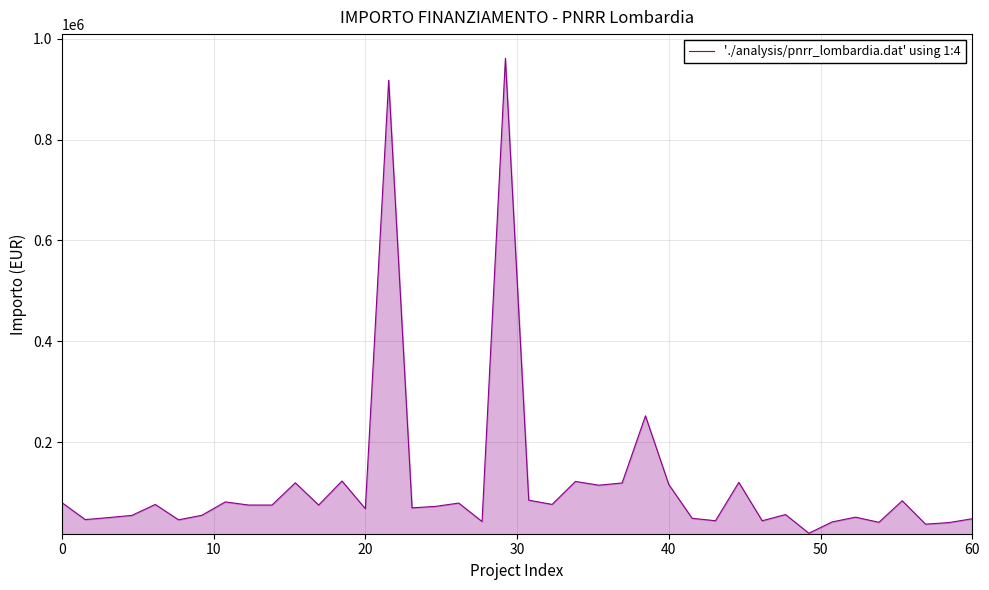

What is the difference between the maximum and minimum values?

941274.3